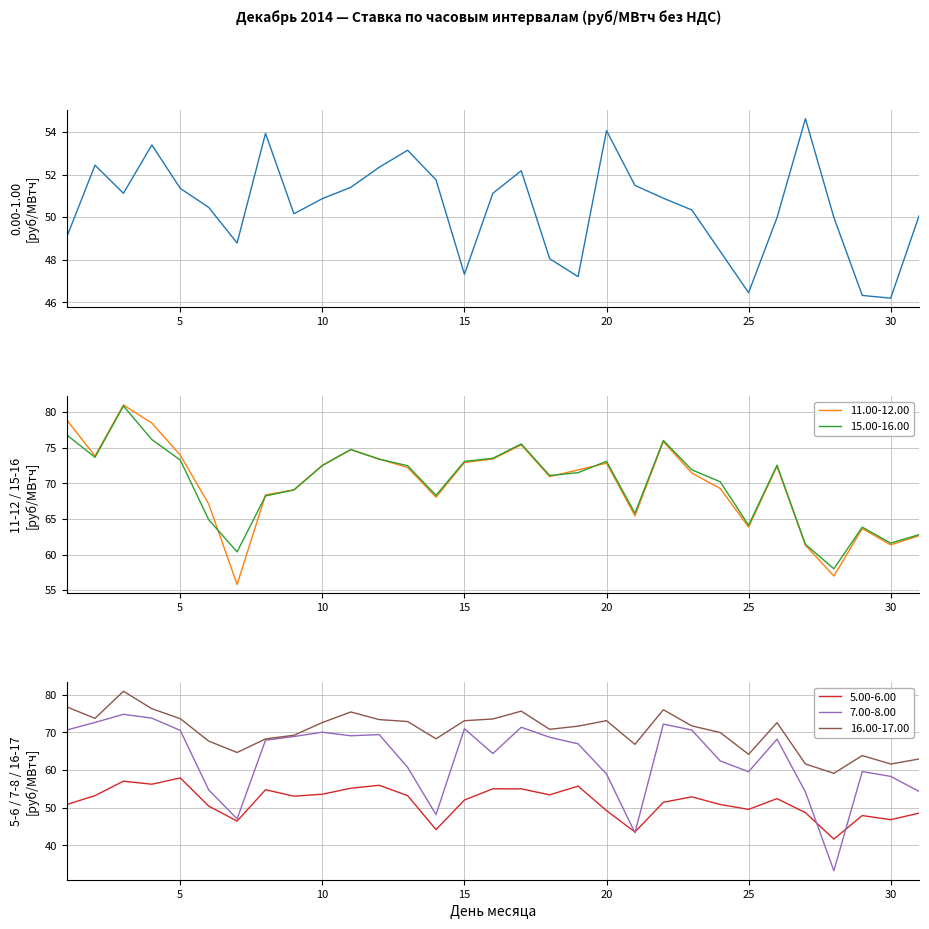

True or false: 5.00-6.00 has a value of 78.7 at 10.

False